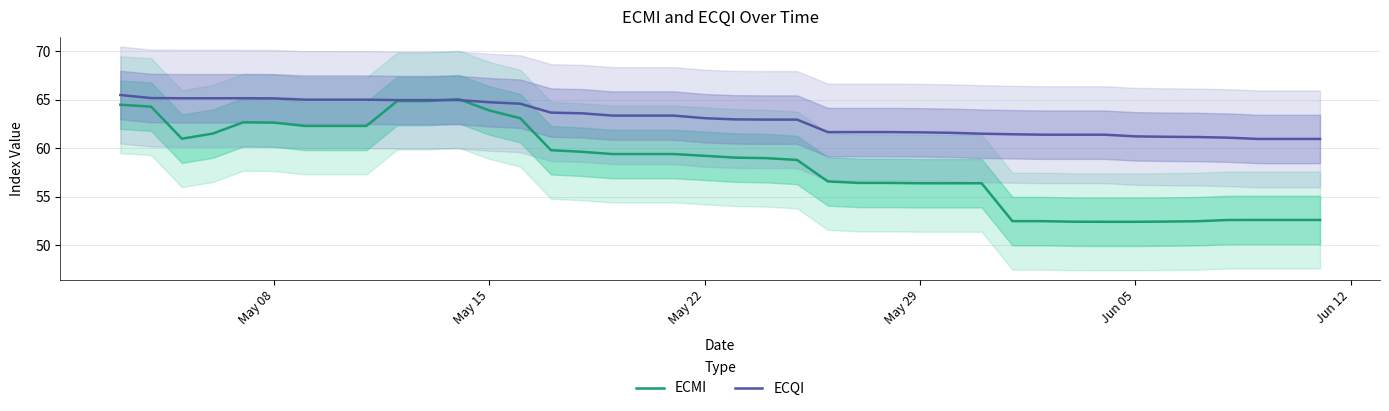

What is the maximum value for ECMI?

65.1